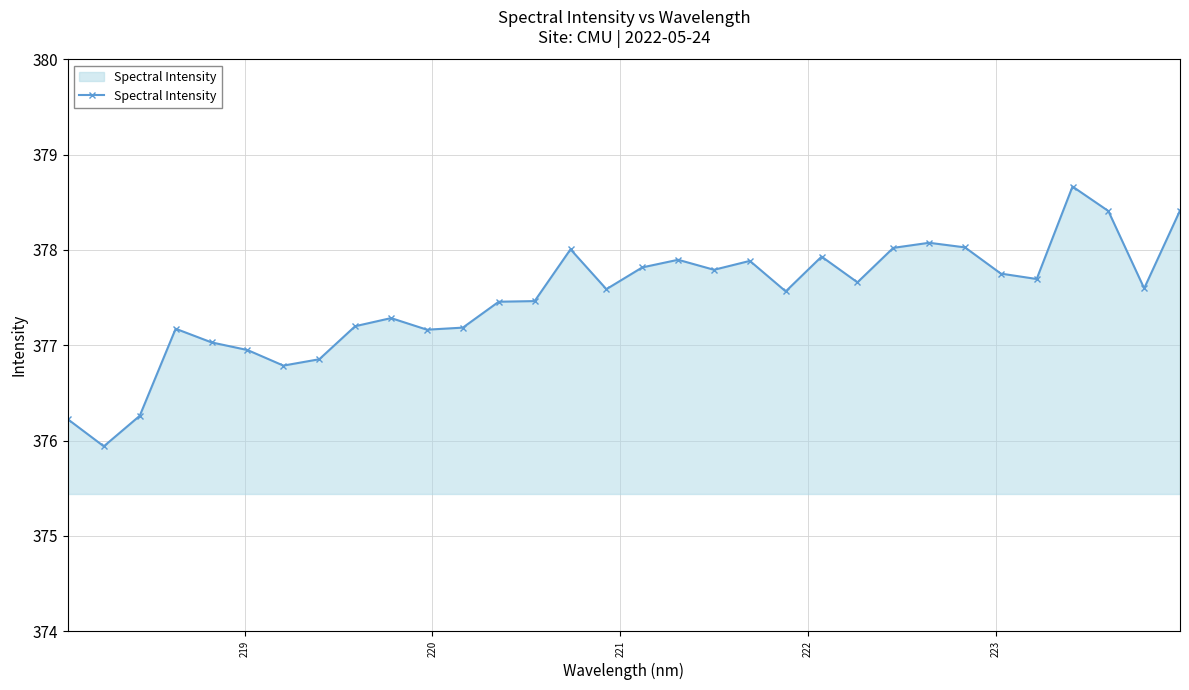

What is the average value?

377.5